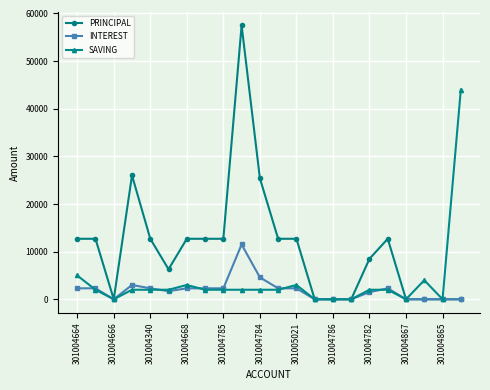

What is the sum of all SAVING values?

81000